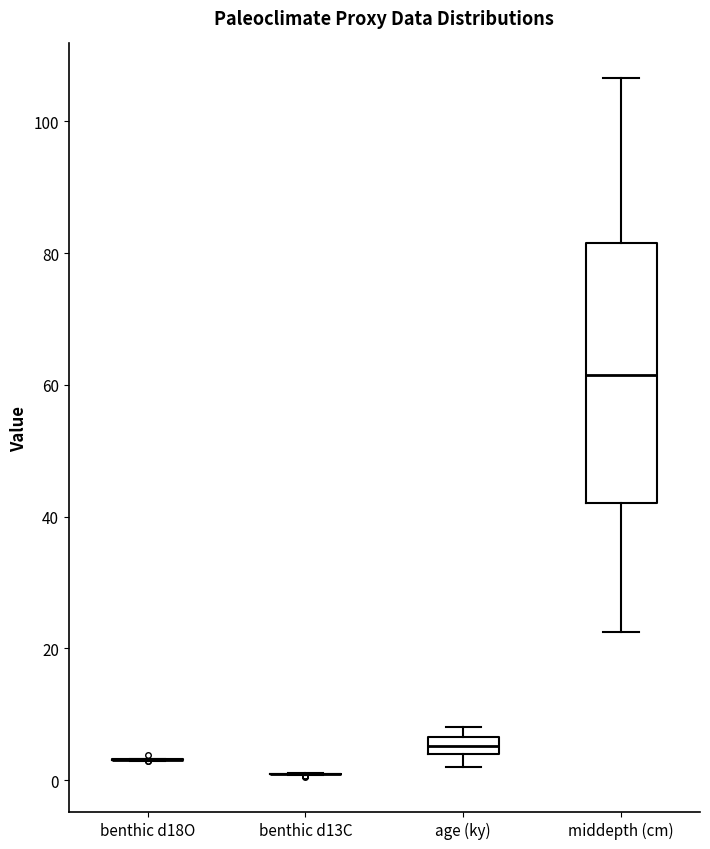

Where does the lower whisker of the box for middepth (cm) end on the y-axis? The values are not printed on the chart, so give them approximately, as read against the axis.

22